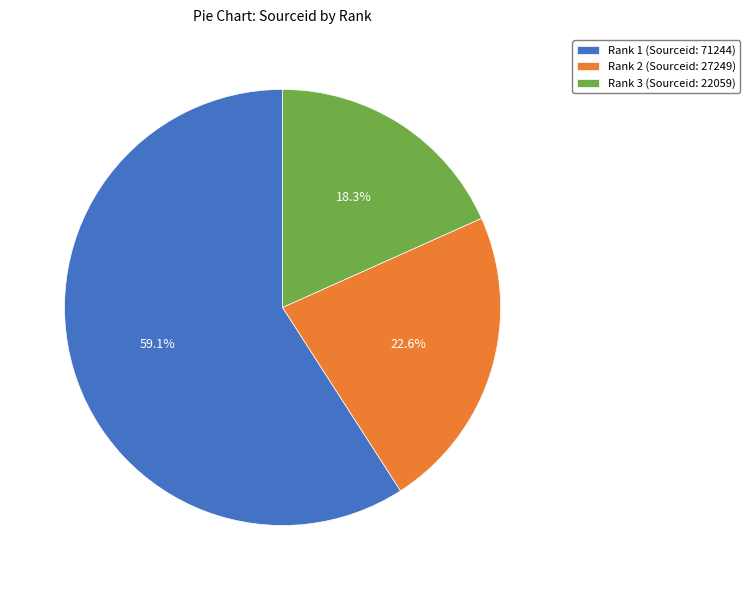

How many segments does this pie chart have?

3